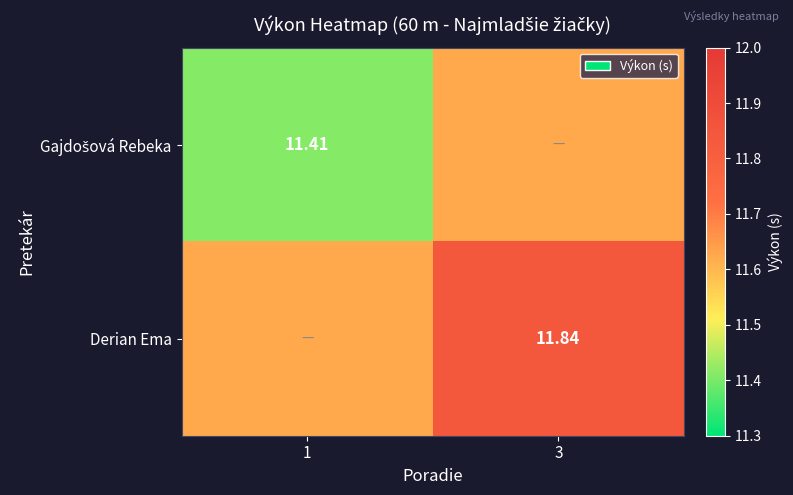

Read the Derian Ema value at 3.

11.8